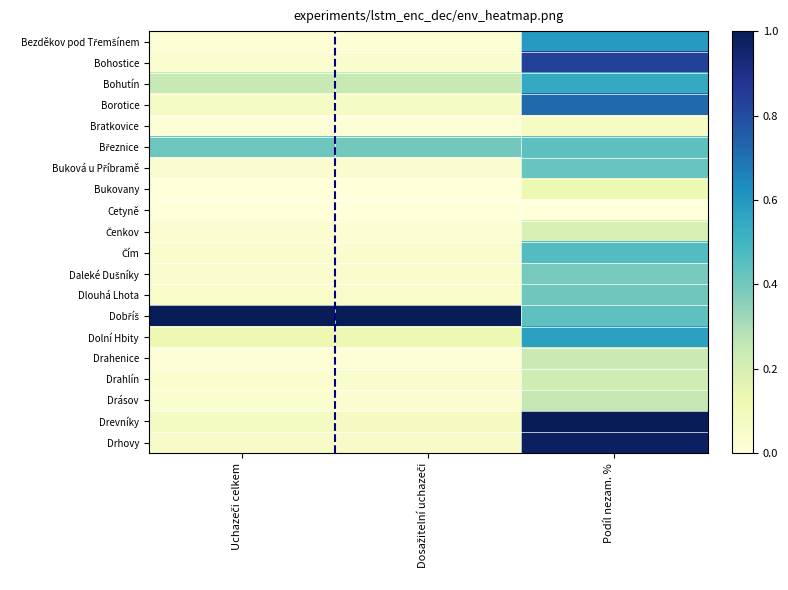

Which series changed the most between Uchazeči celkem and Podíl nezam. %?

Drevníky